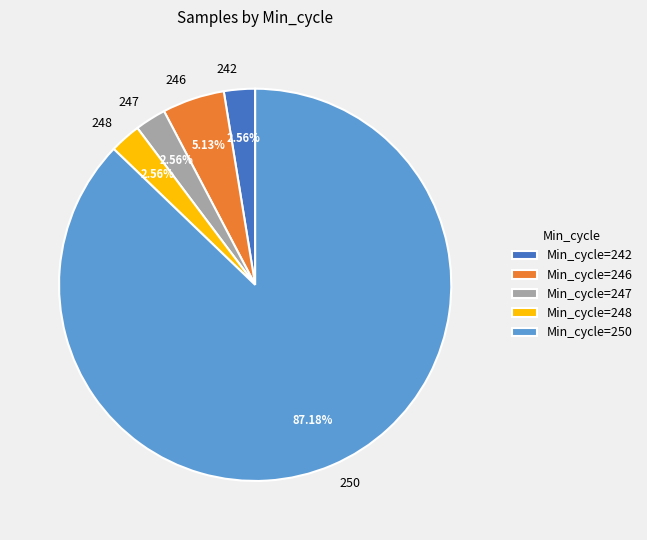

Approximately how many times larger is the value at 248 compared to 247?

1.0